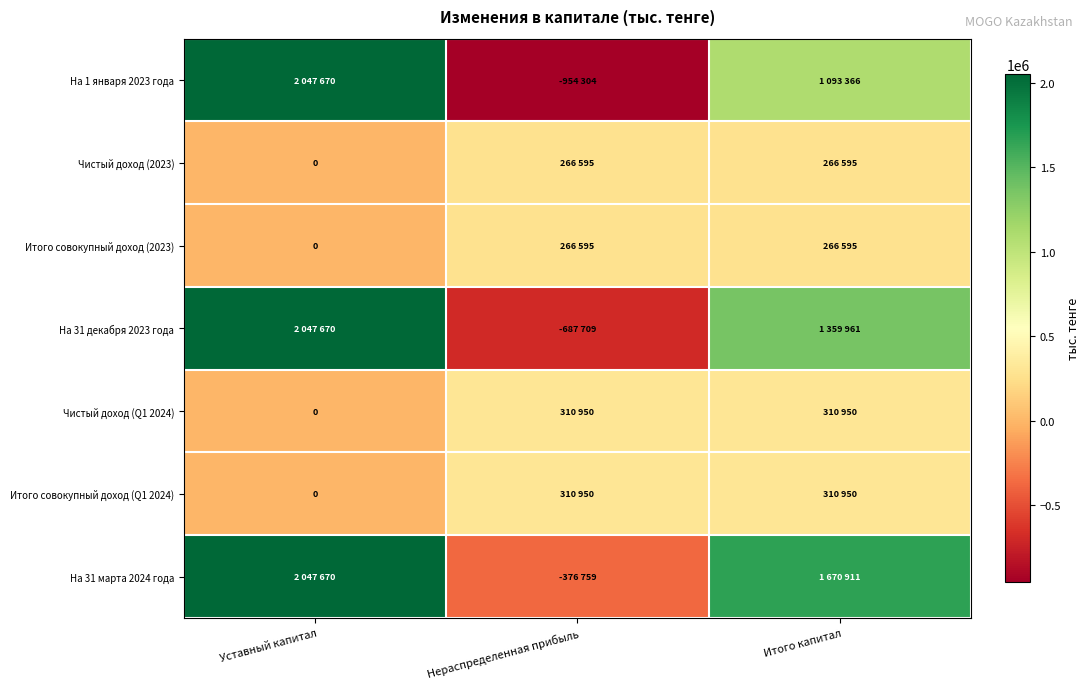

Rank the categories by Итого совокупный доход (2023) value from highest to lowest.

Нераспределенная прибыль, Итого капитал, Уставный капитал